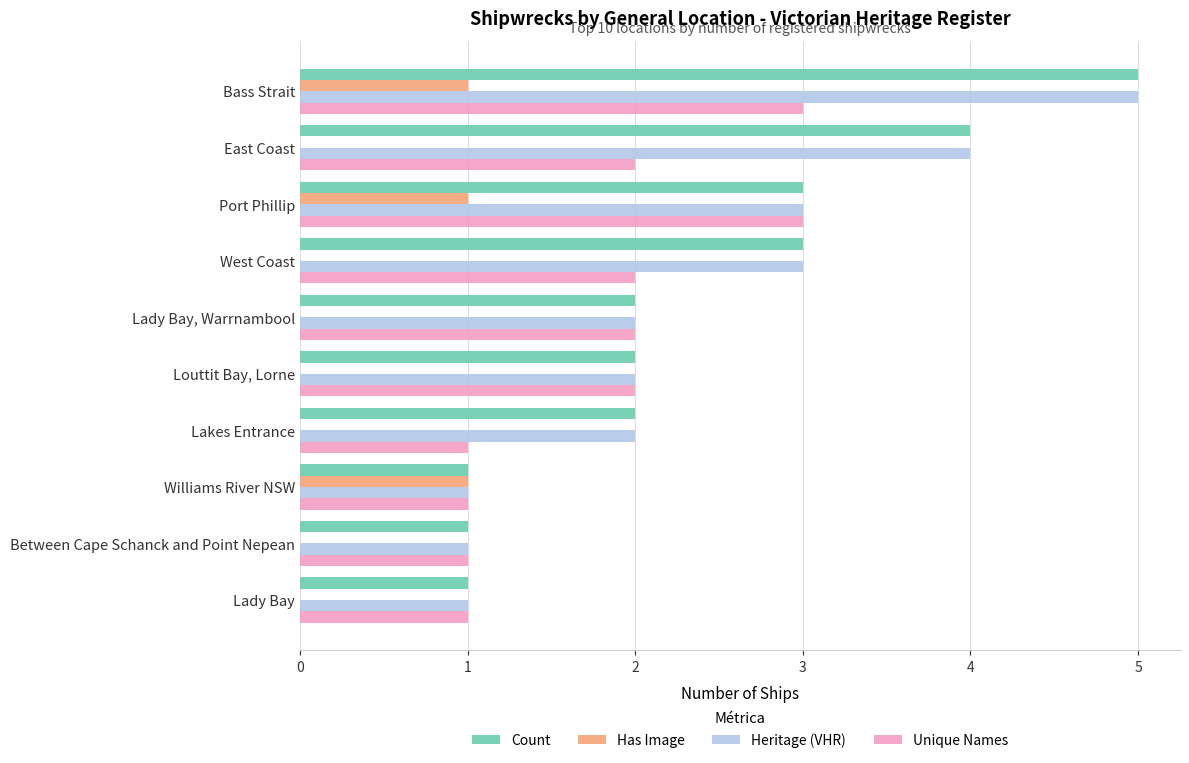

What is the maximum value for Unique Names?

3